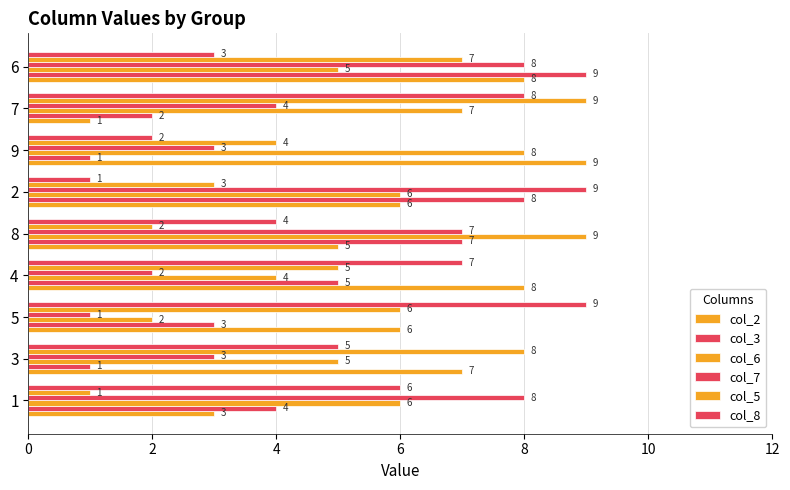

What is the minimum value shown in the chart?

1